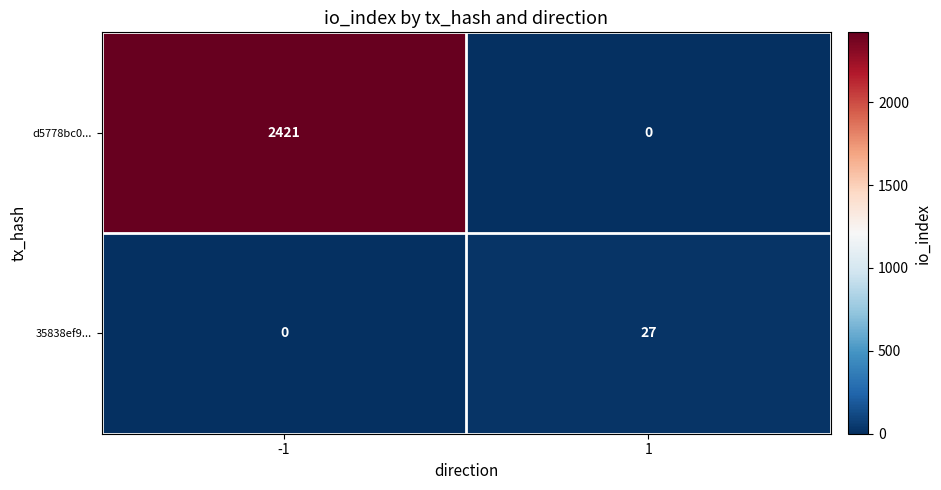

What is the total value across all series at -1?

2421